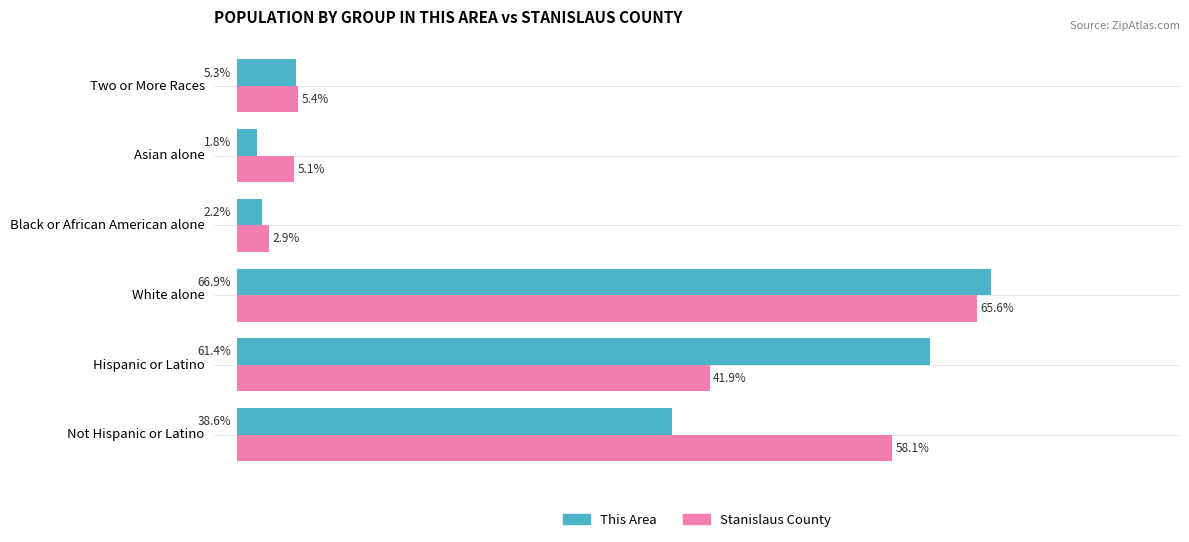

At which label is Stanislaus County closest to 34?

Hispanic or Latino